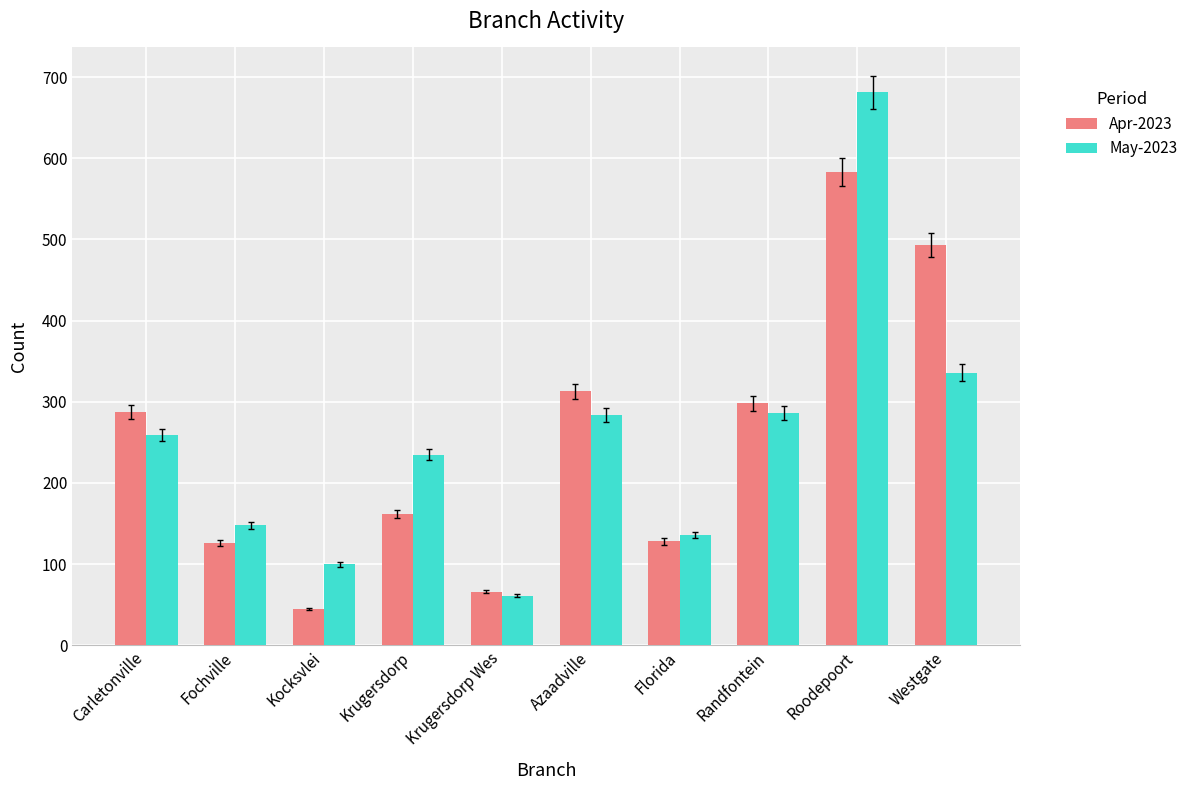

The value of May-2023 at Westgate is 336. True or false?

True